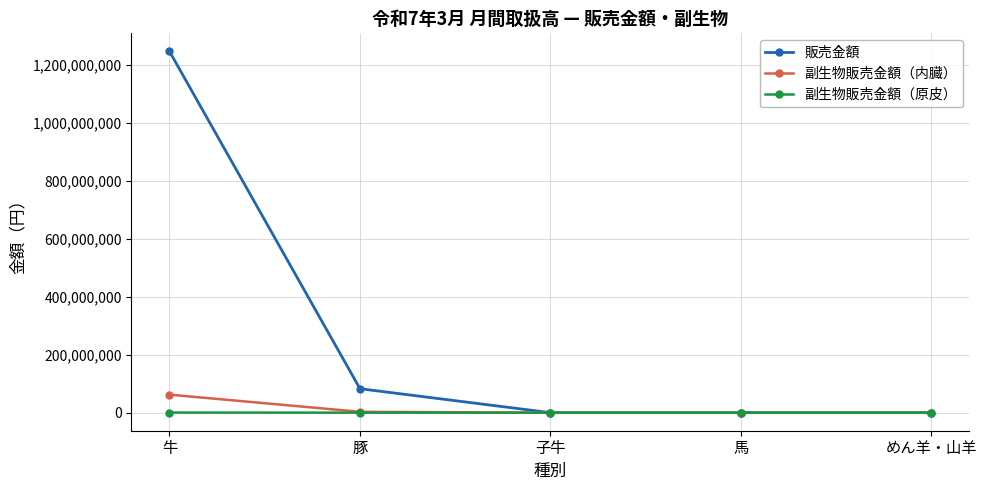

How many distinct data groups are displayed?

3